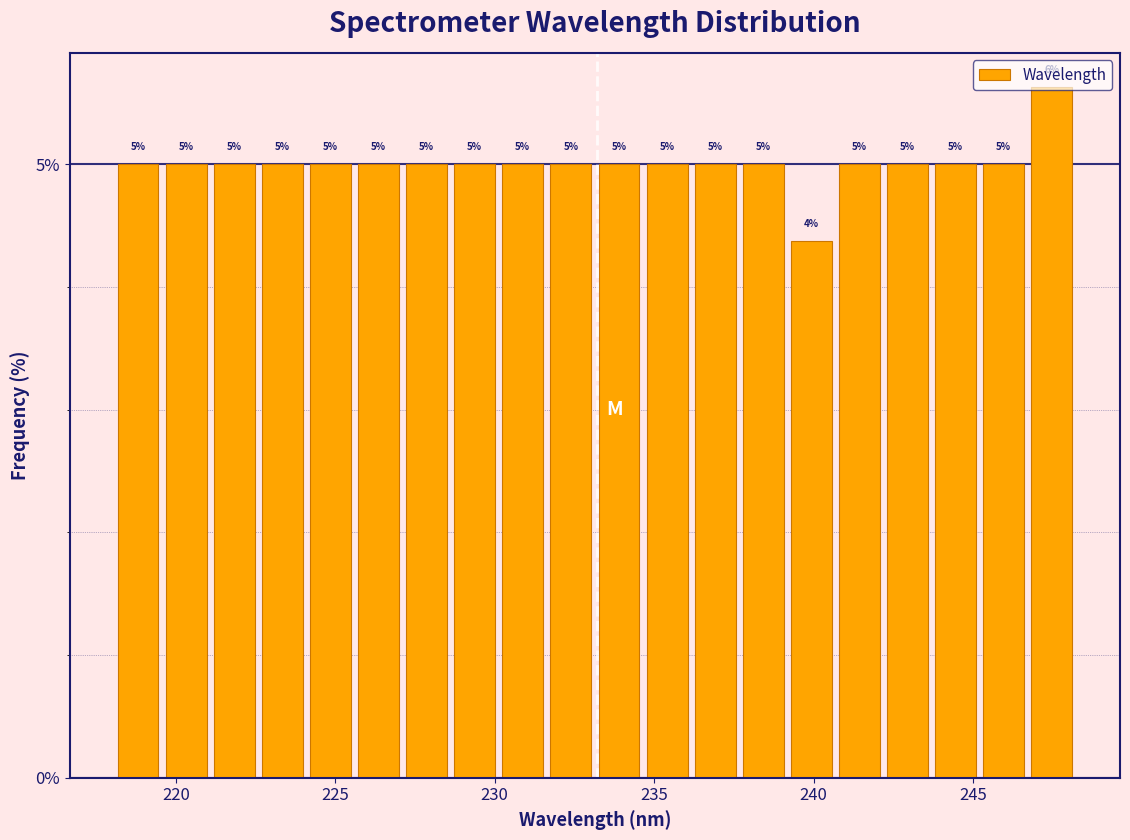

Around what value on the x-axis is the tallest bar? Give the approximate position of its centre, as read against the axis.

247.5